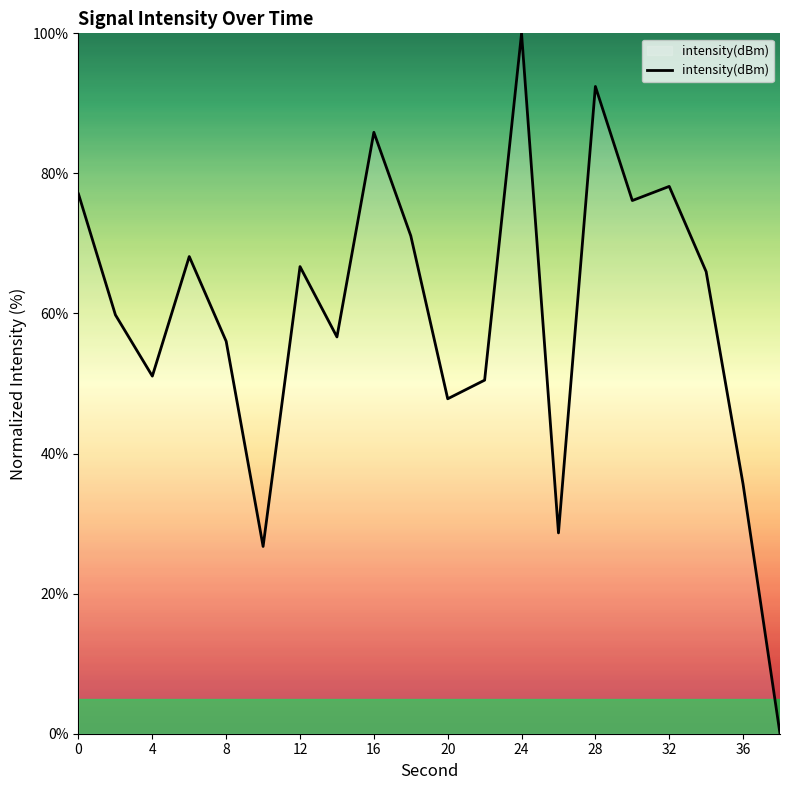

What is the difference between the maximum and minimum values?

100.0